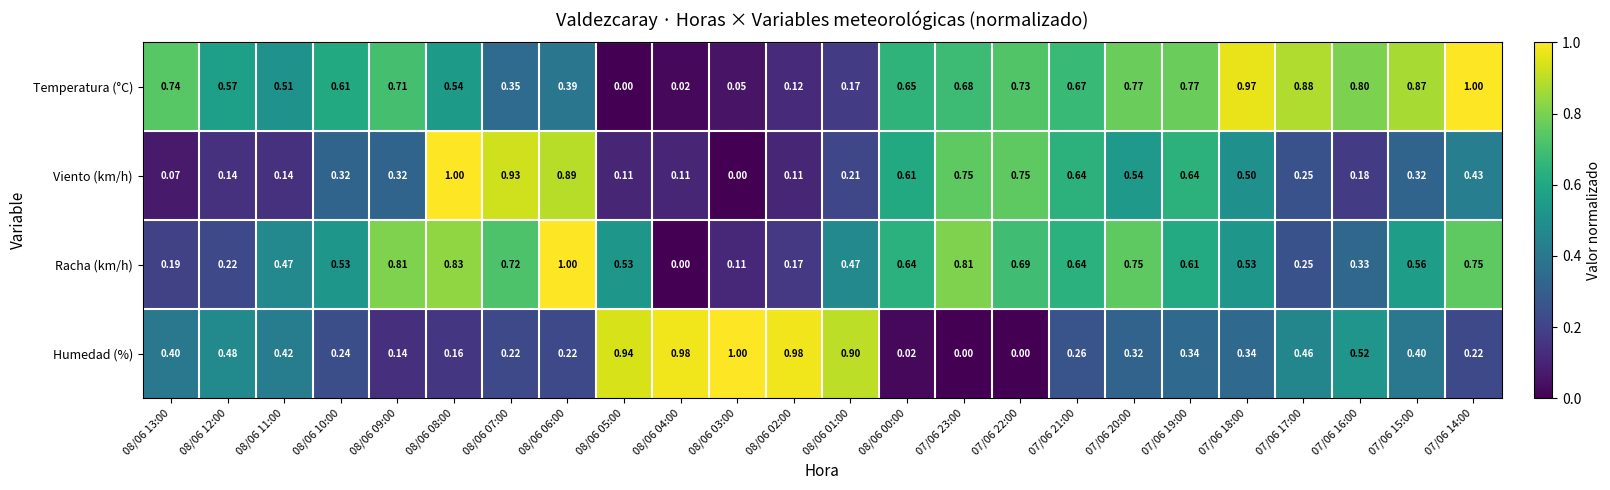

What is the total value across all series at 08/06 11:00?

1.5